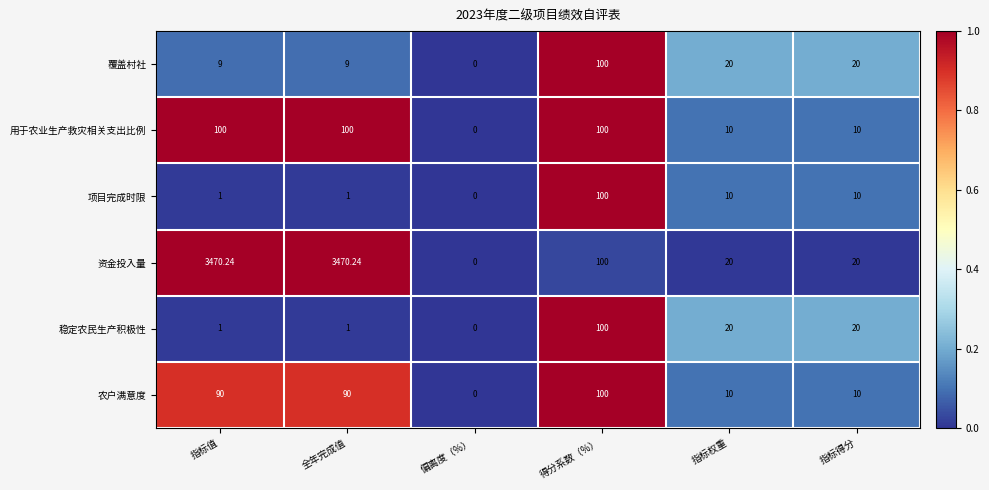

At which label does 资金投入量 first exceed 100?

指标值